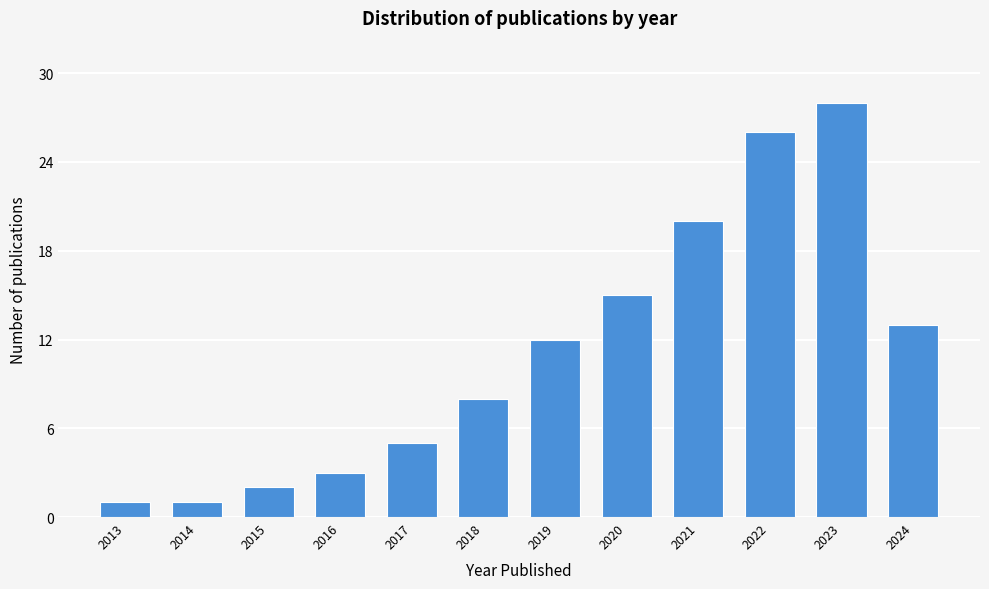

Reading left to right, what are all the values shown in this chart?

1	1	2	3	5	8	12	15	20	26	28	13